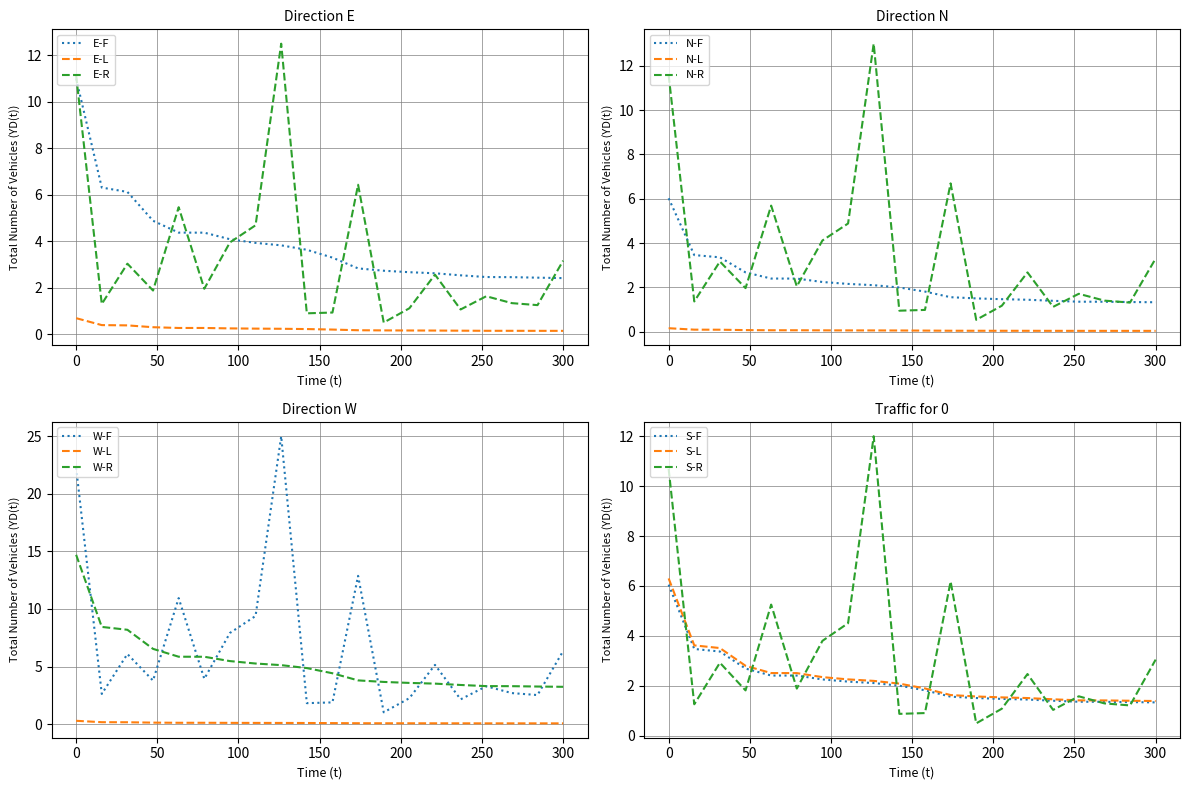

True or false: E-F and E-L cross at least once.

False